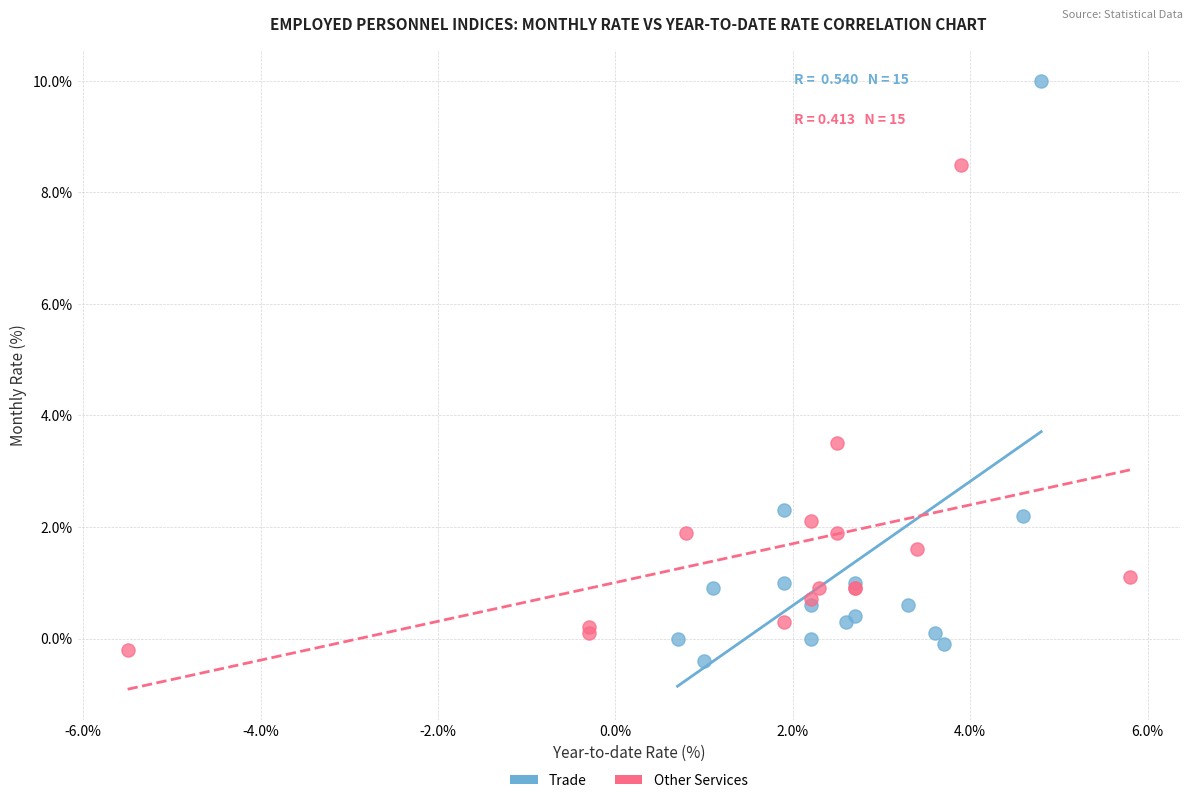

What are all the series names shown in the legend?

Trade, Other Services